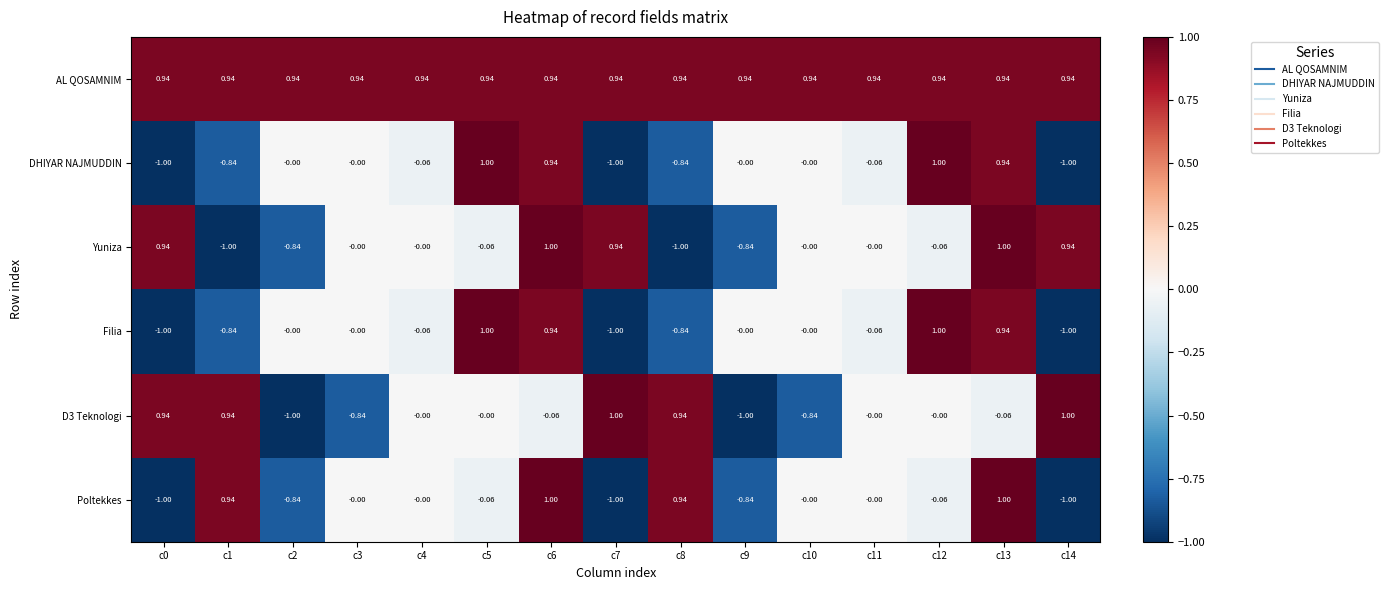

Which series has the largest total across all categories?

AL QOSAMNIM